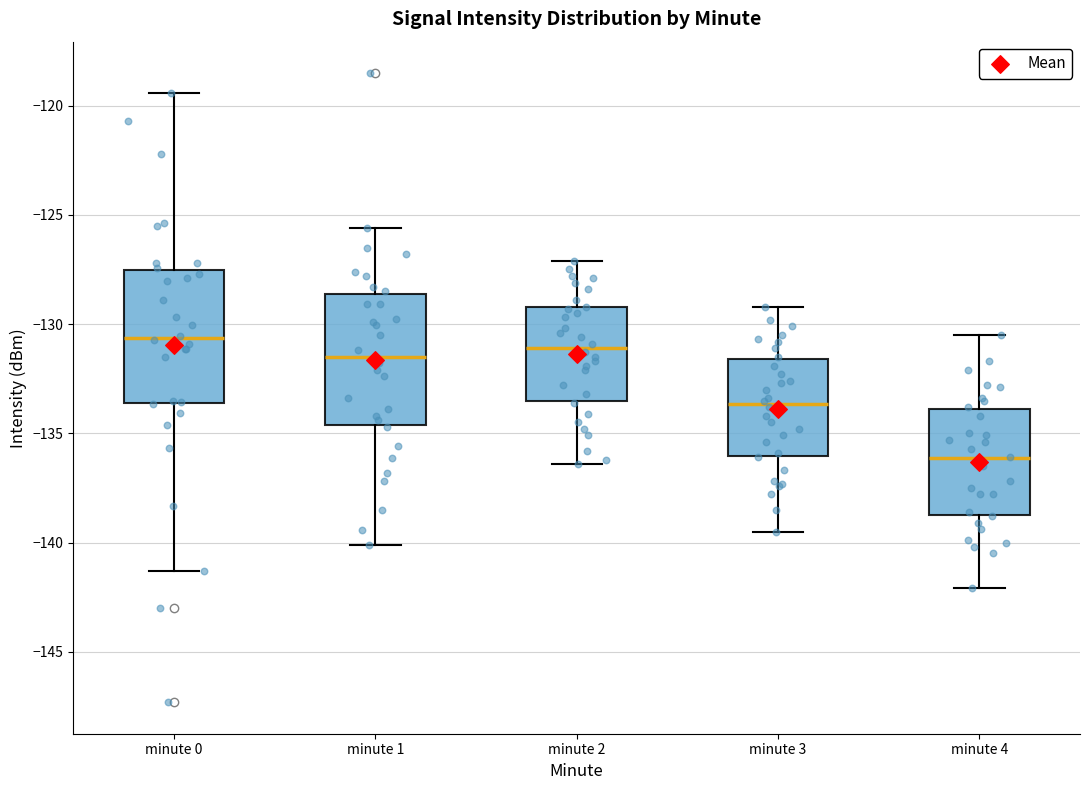

Reading left to right, transcribe this box plot: for each box, give where its median line is, the range the box spans, and where its two whiskers end, as read against the y-axis. The values are not printed on the chart, so give them approximately, as read against the axis.

minute 0: median -130.5, box -133.5 to -127.5, whiskers -141.5 to -119.5
minute 1: median -131.5, box -134.5 to -128.5, whiskers -140.0 to -125.5
minute 2: median -131.0, box -133.5 to -129.0, whiskers -136.5 to -127.0
minute 3: median -133.5, box -136.0 to -131.5, whiskers -139.5 to -129.0
minute 4: median -136.0, box -138.5 to -134.0, whiskers -142.0 to -130.5